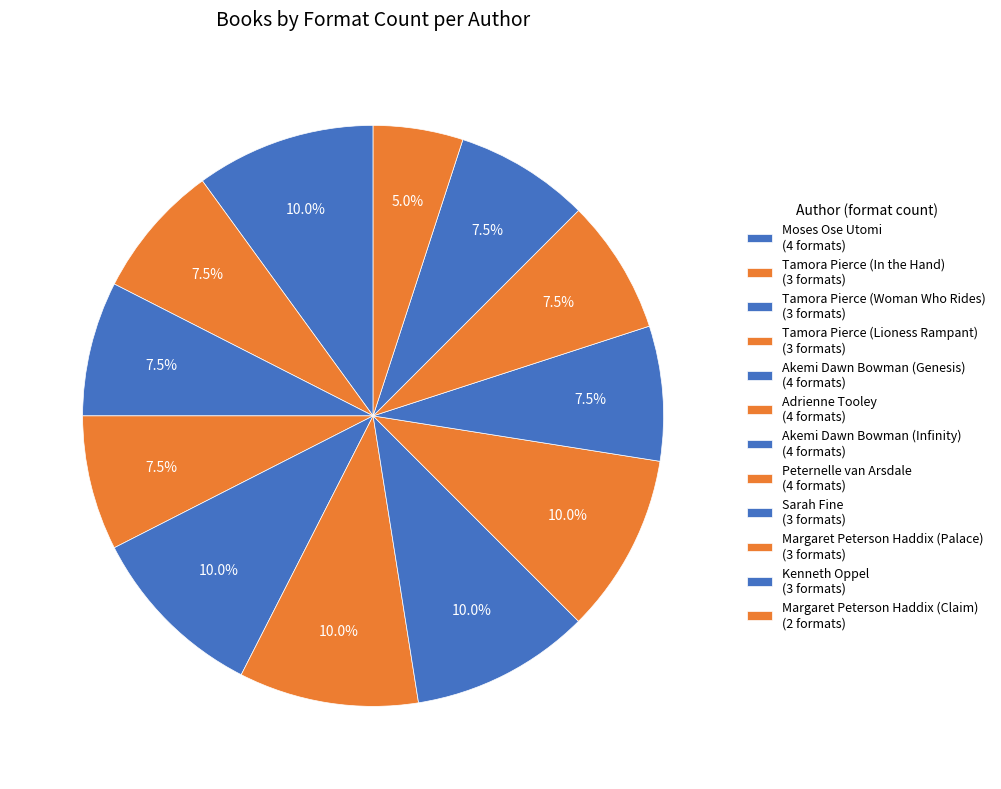

How many slices are in this pie chart?

12